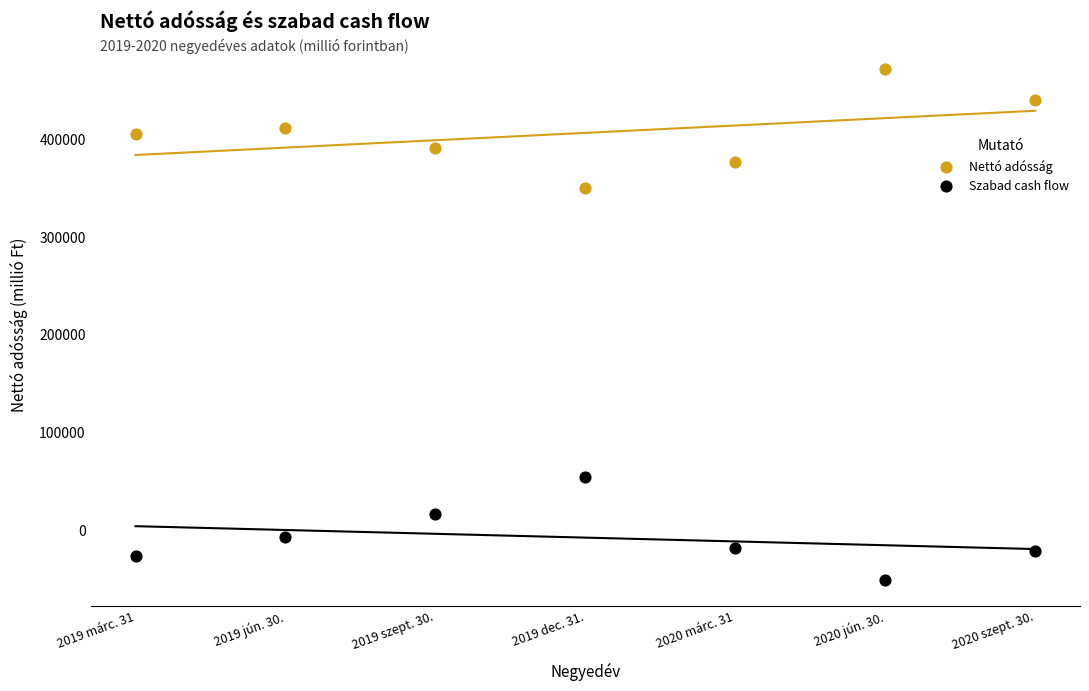

Across all data points, what is the range of Y values (max minus min)?

522398